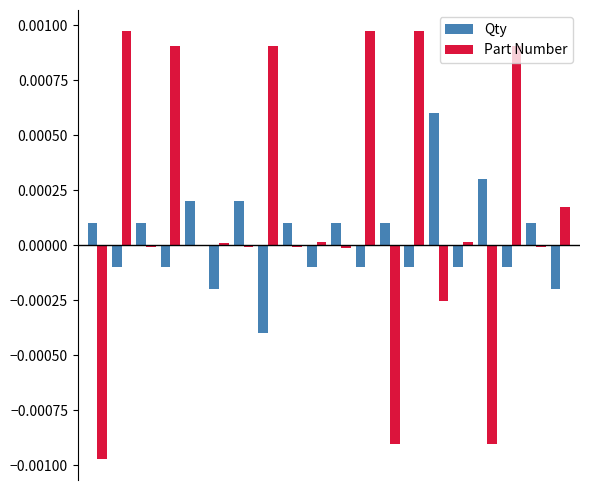

Count the number of categories in the chart.

20